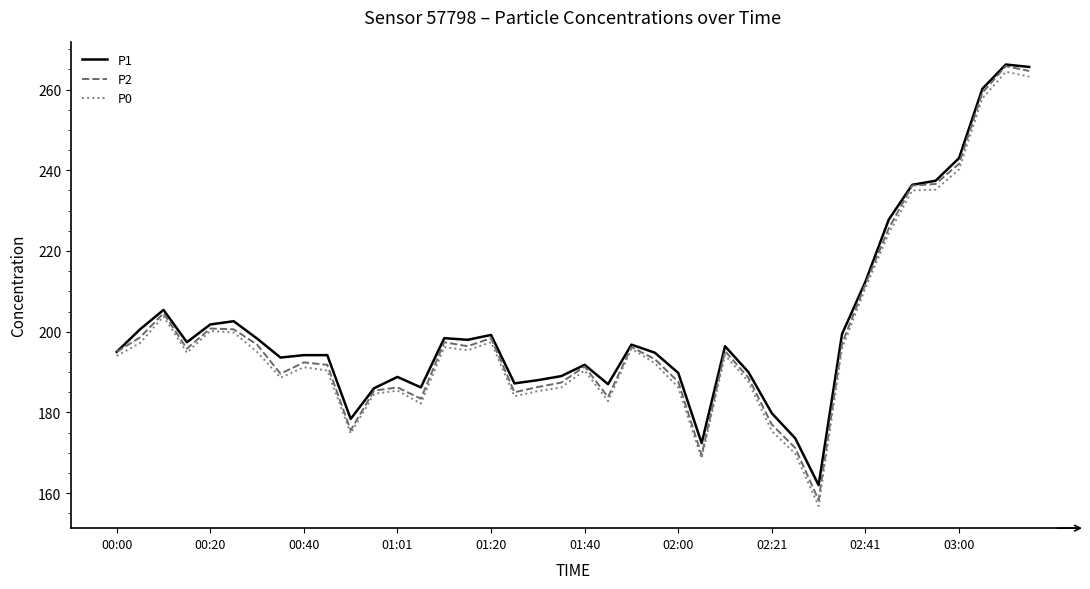

What is the greatest value displayed?

266.2